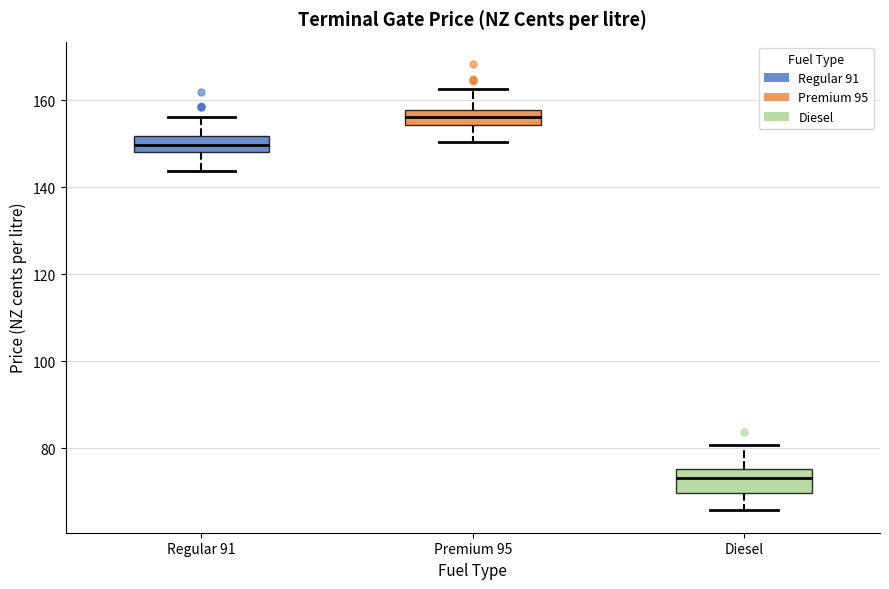

Reading left to right, read every box against the y-axis: the position of its median line, the range the box covers, and the ends of its whiskers. The values are not printed on the chart, so give them approximately, as read against the axis.

Regular 91: median 150, box 148 to 152, whiskers 144 to 156
Premium 95: median 156, box 154 to 158, whiskers 150 to 162
Diesel: median 74, box 70 to 76, whiskers 66 to 80